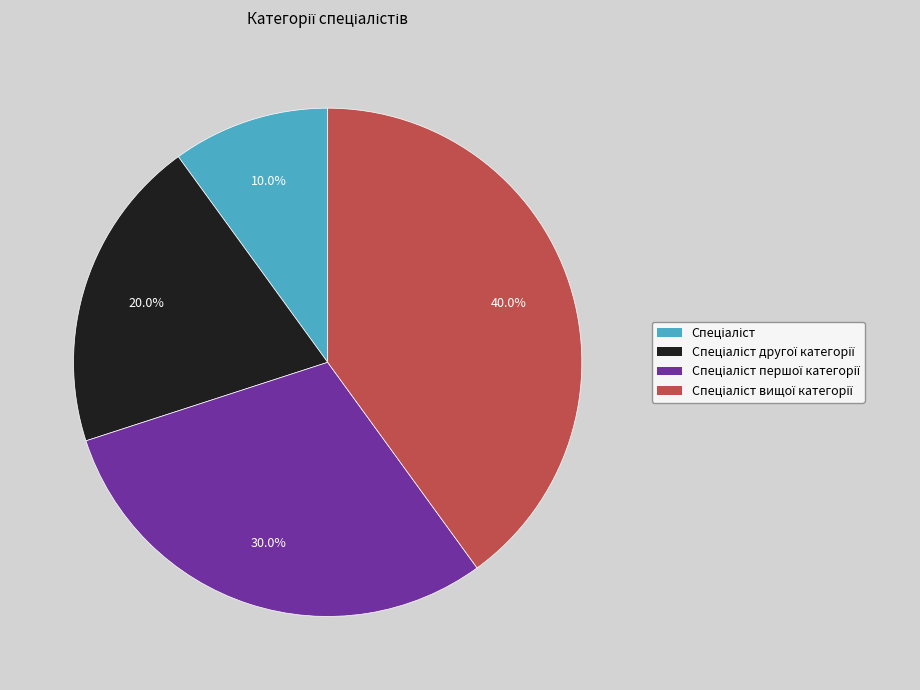

Is there any slice that represents more than half of the pie?

No